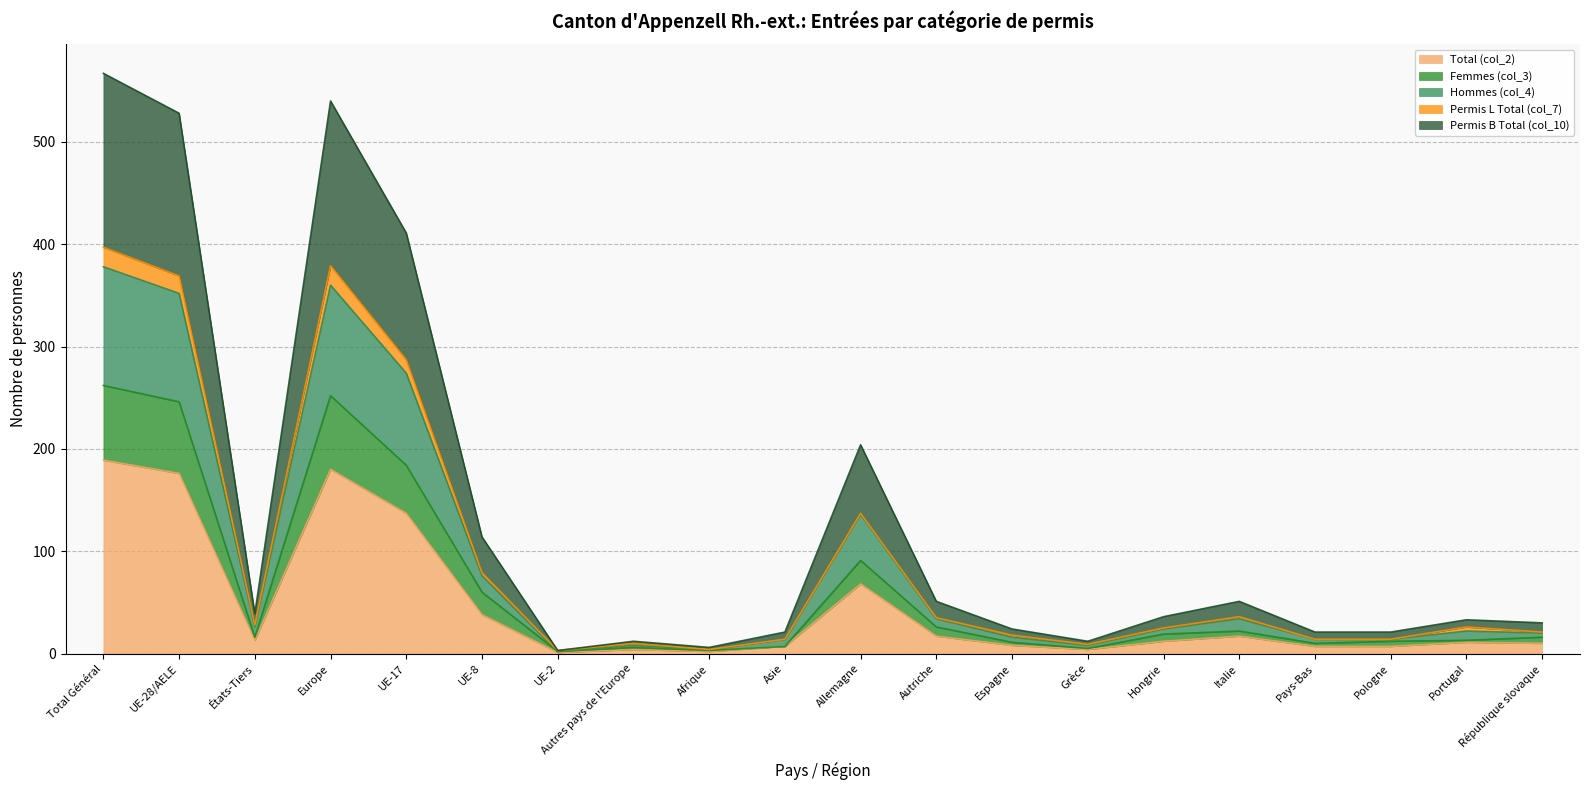

How many interior local peaks does the Femmes (col_3) series have?

4